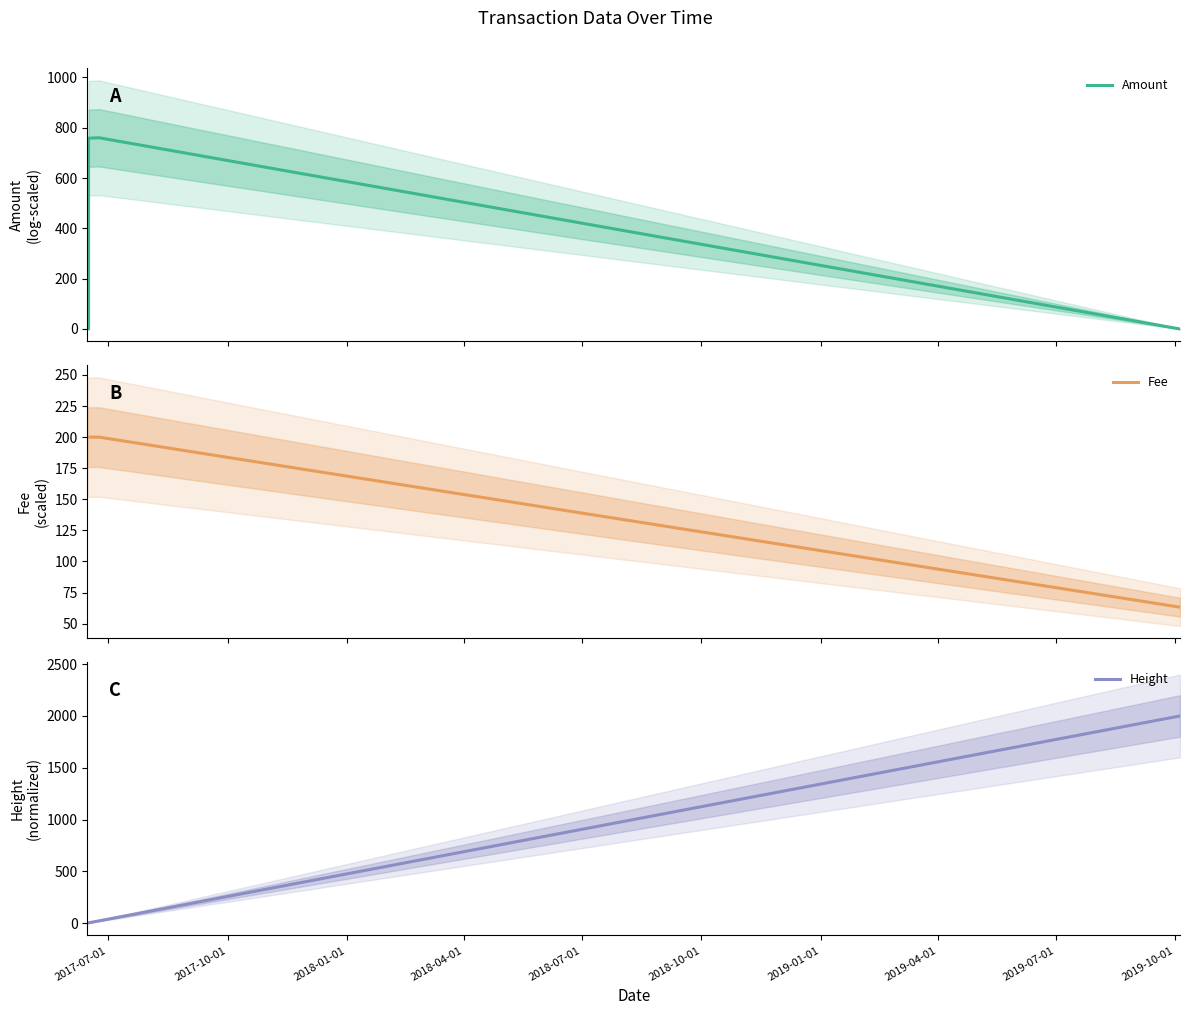

What is the highest value of the Amount series?

760.1